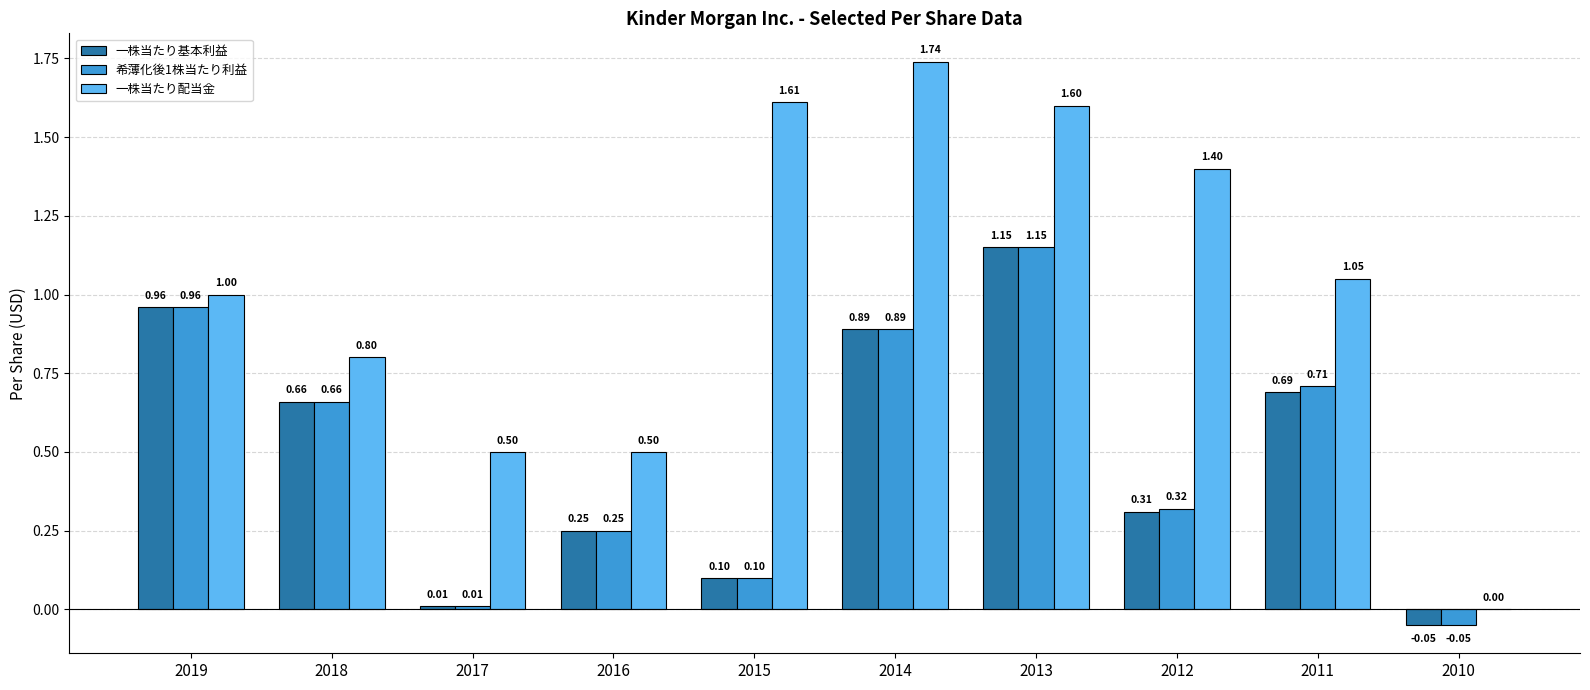

What is the sum of the 一株当たり配当金 values at 2016 and 2013?

2.1